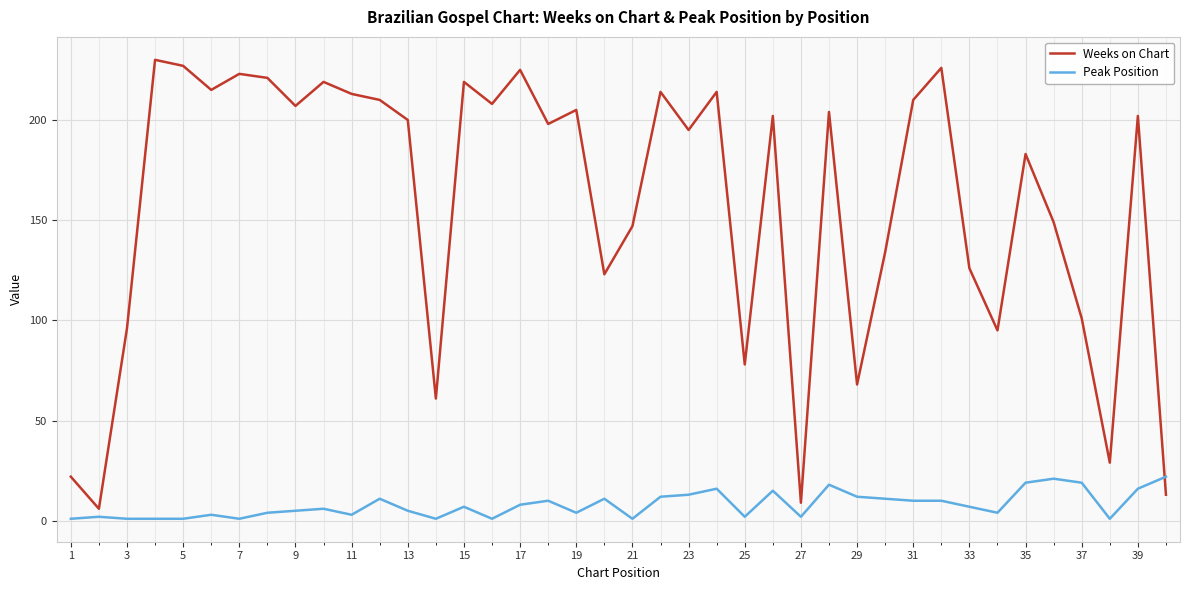

Which series has the widest spread of values?

Weeks on Chart